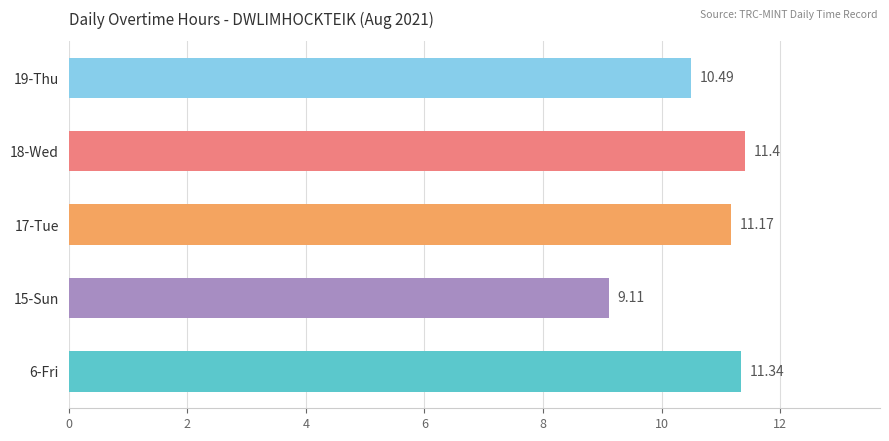

At which label is the value closest to 10?

19-Thu